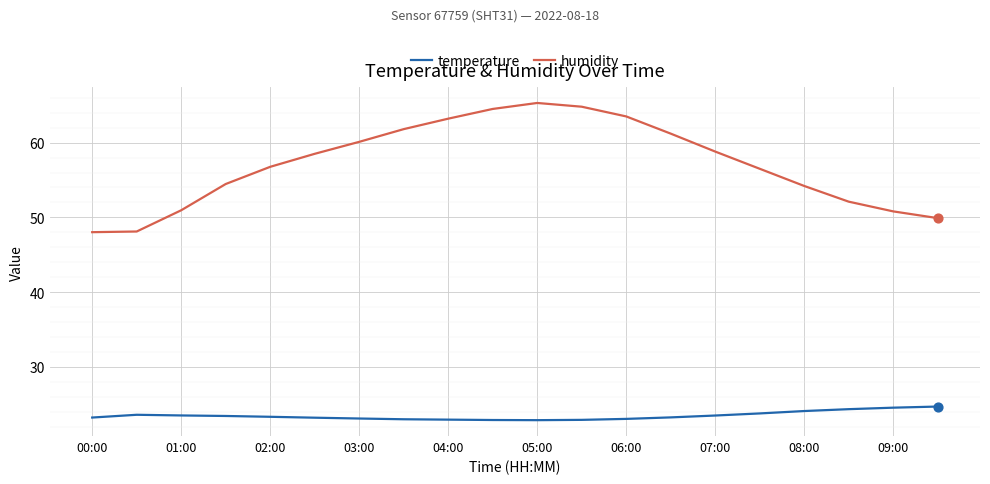

Which series has the largest range (max minus min)?

humidity